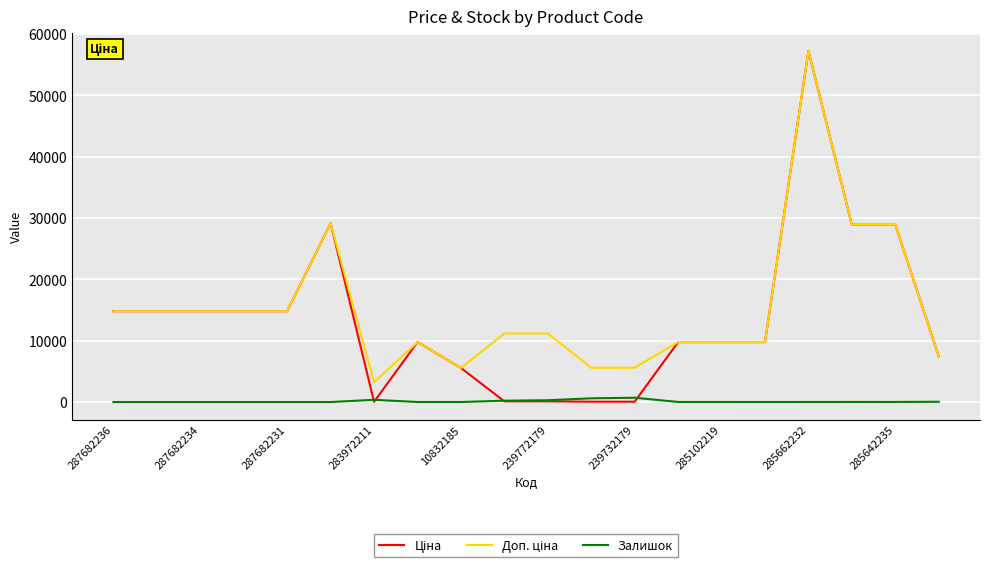

What is the greatest value displayed?

57258.0